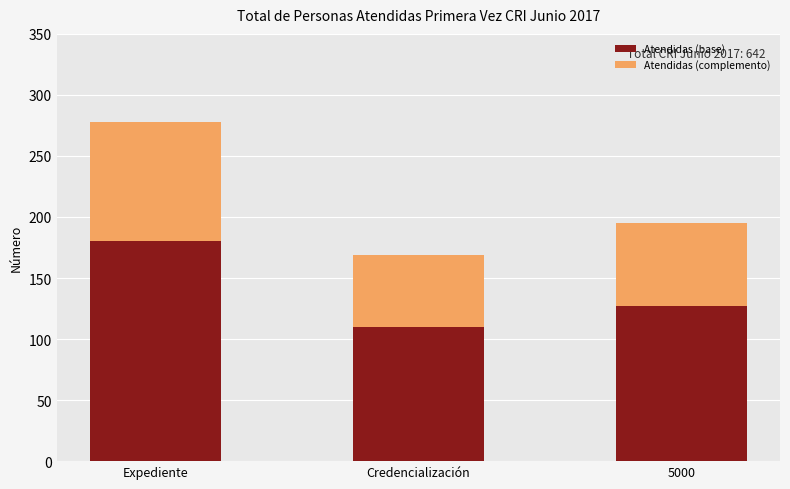

At which category is the sum across all series the highest?

Expediente